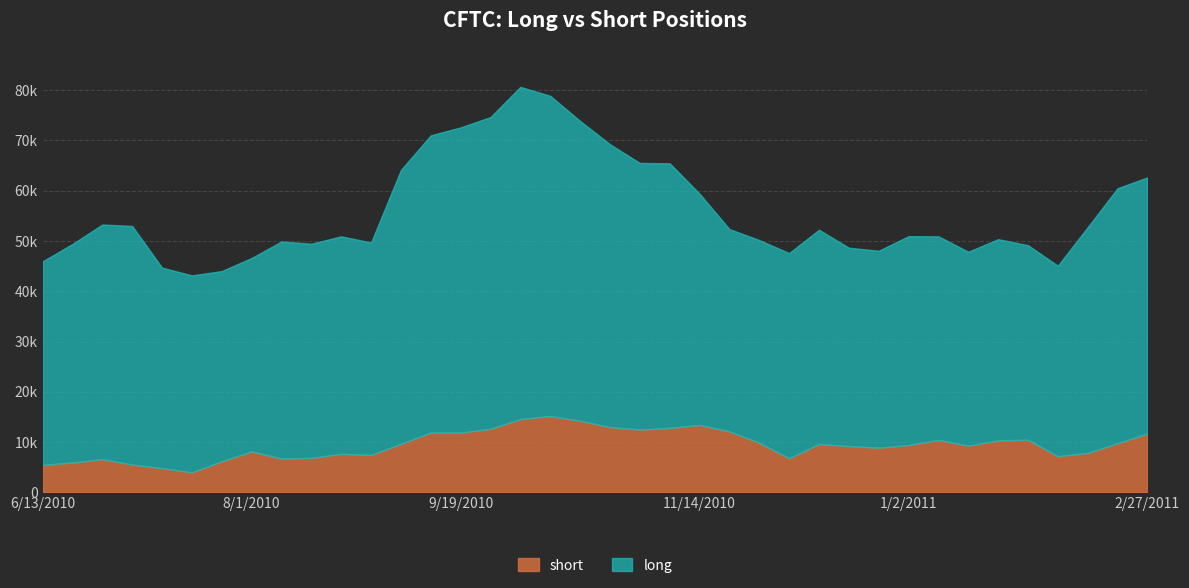

At 8/22/2010, list the series in order from largest to smallest.

long, short